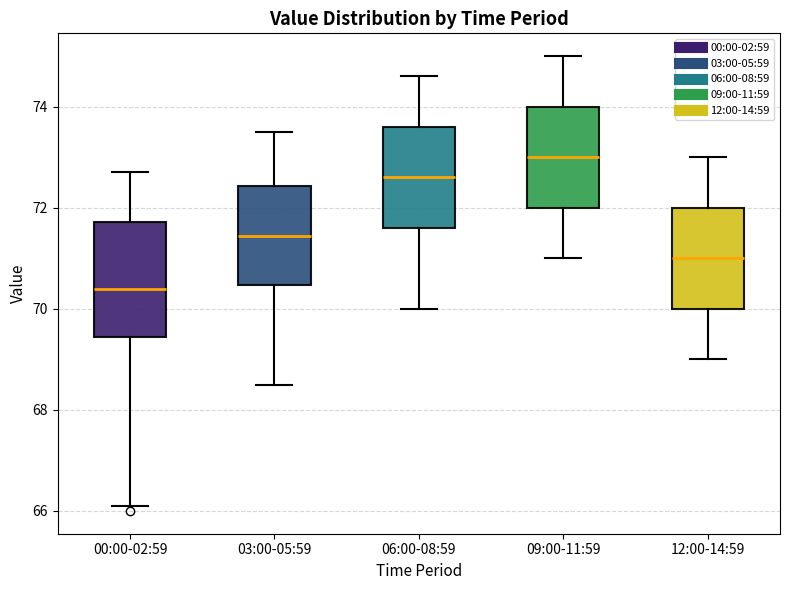

Which box has the lowest median line?

00:00-02:59